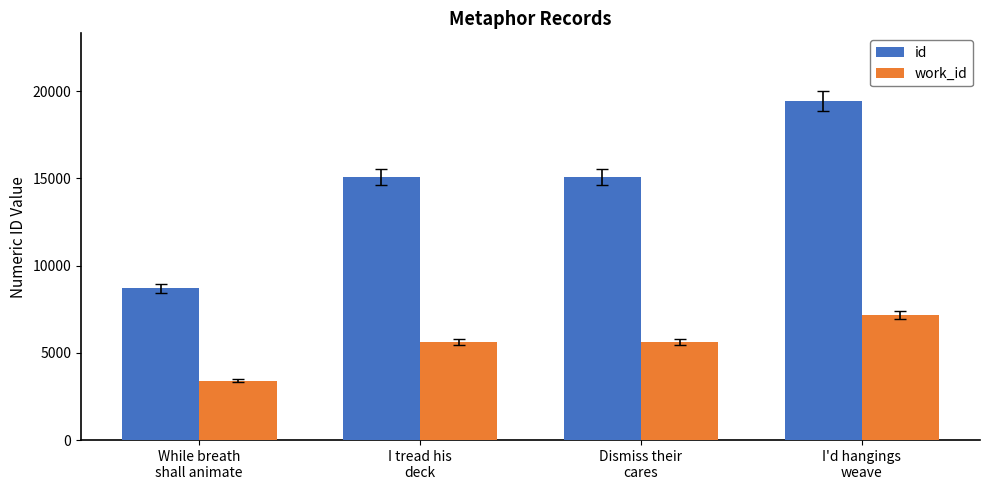

The value of id at Dismiss their
cares is 4562. True or false?

False